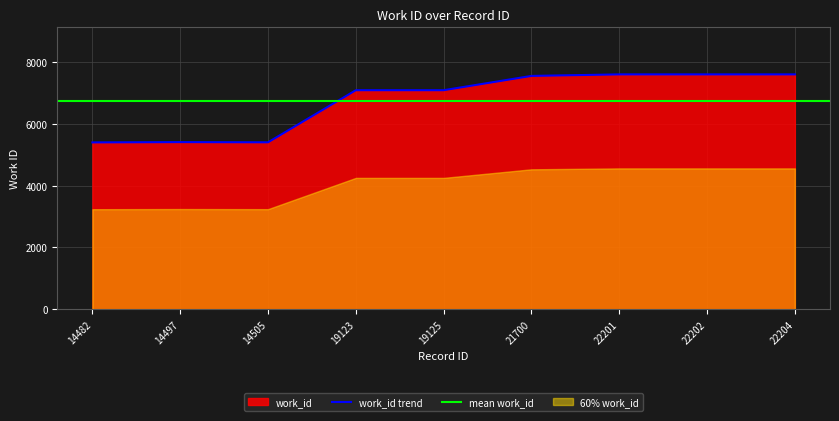

Where is the first local maximum?

14497